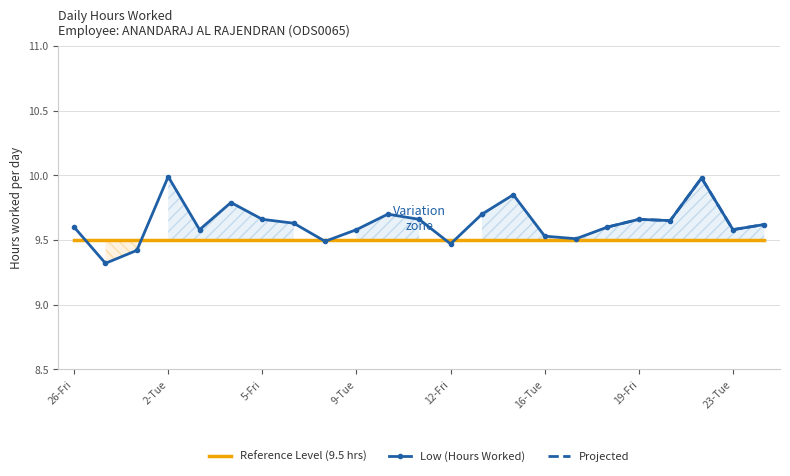

What is the sum of all values?

221.6